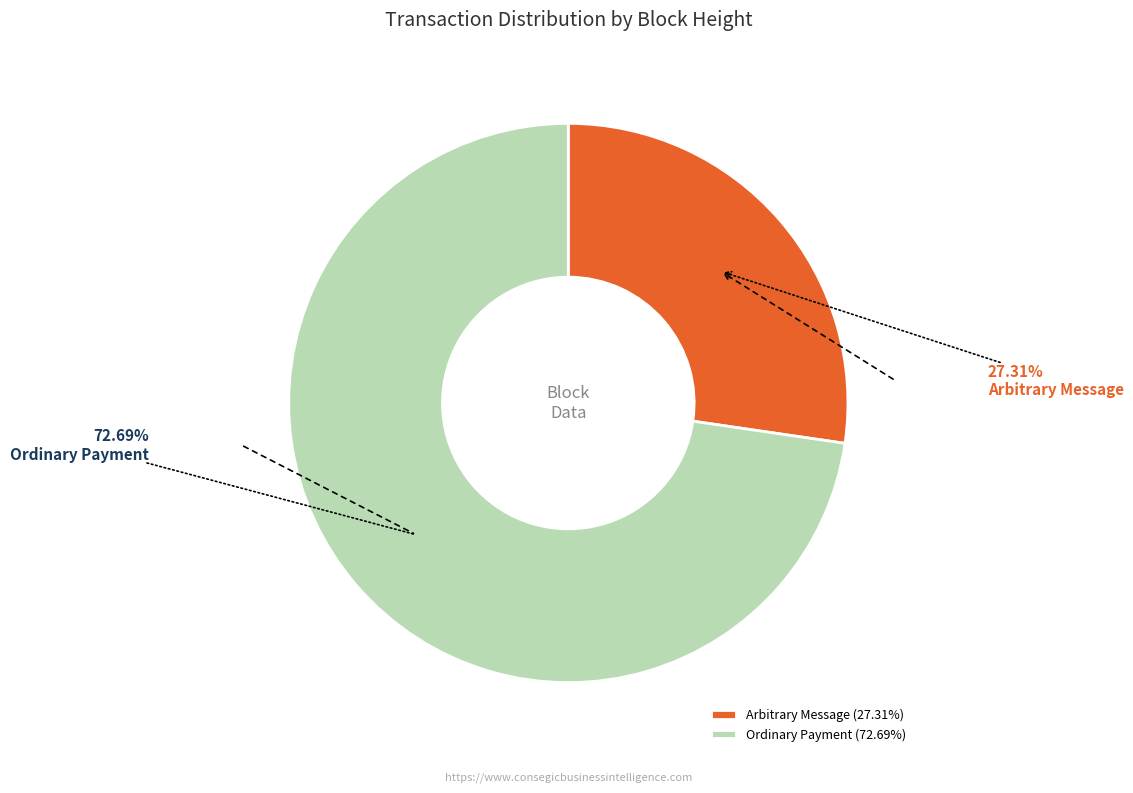

Which has a higher value, Arbitrary Message (27.31%) or Ordinary Payment (72.69%)?

Ordinary Payment (72.69%)